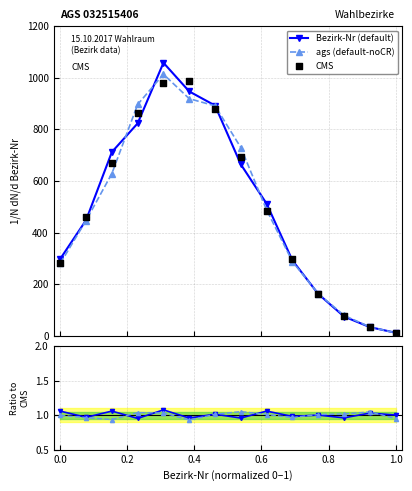

Which series reaches the maximum Y coordinate?

Bezirk-Nr (default)